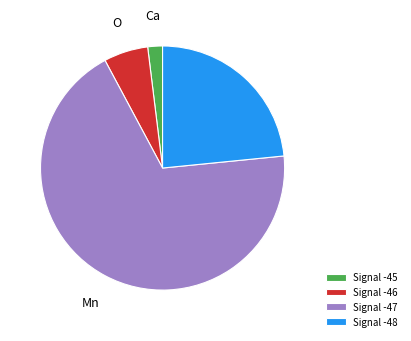

Does any single category account for the majority?

Yes